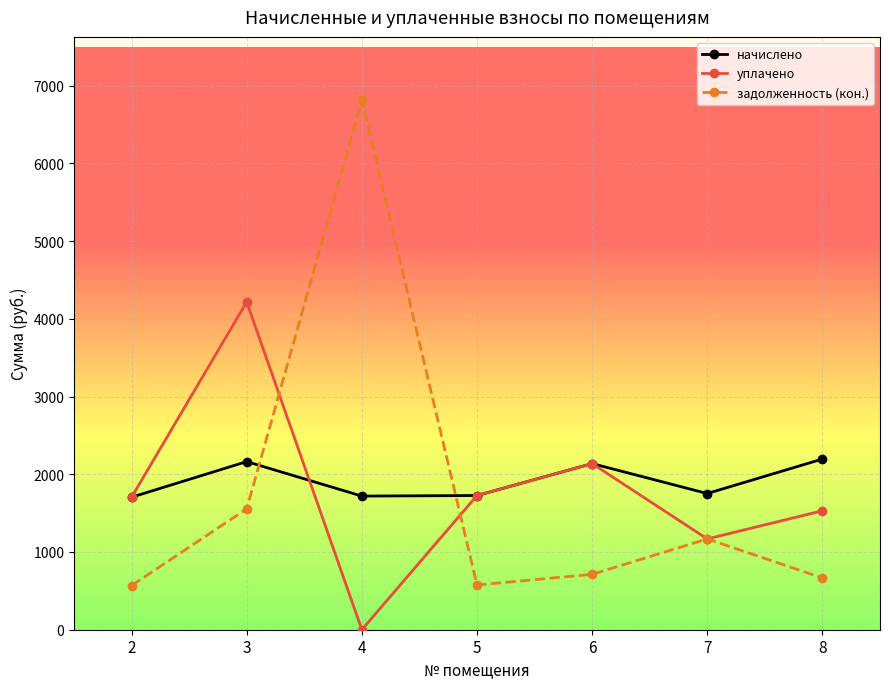

True or false: задолженность (кон.) and уплачено cross at least once.

True